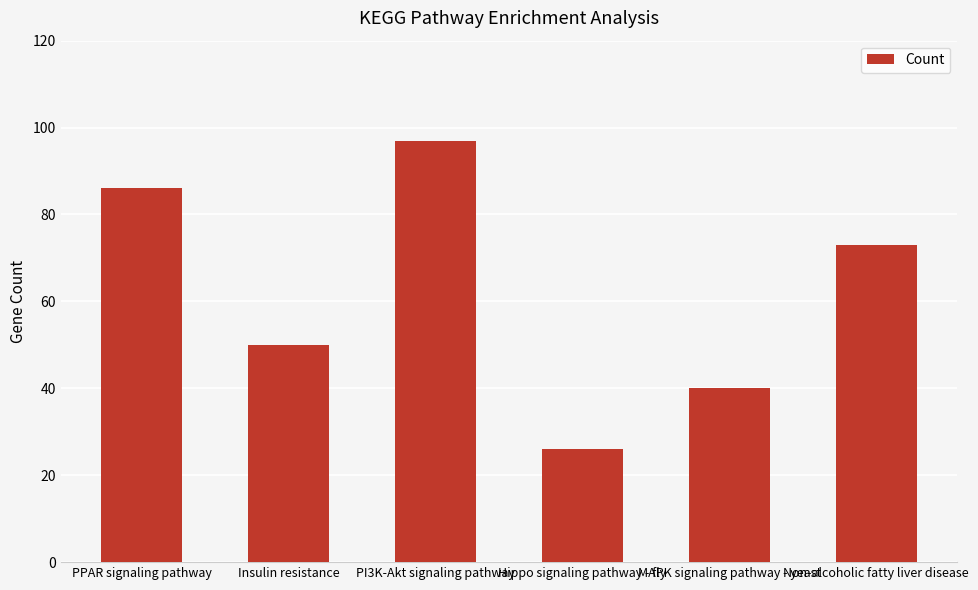

List the labels in order of value, largest first.

PI3K-Akt signaling pathway, PPAR signaling pathway, Non-alcoholic fatty liver disease, Insulin resistance, MAPK signaling pathway - yeast, Hippo signaling pathway - fly